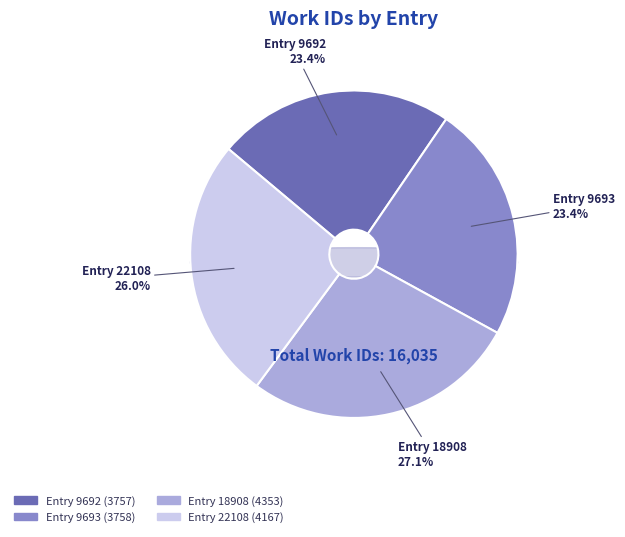

Between 9693 and 18908, which is larger?

18908